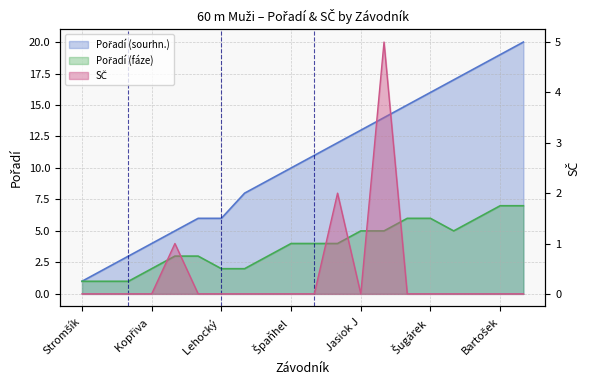

What is the sum of all Pořadí (sourhn.) values?

209